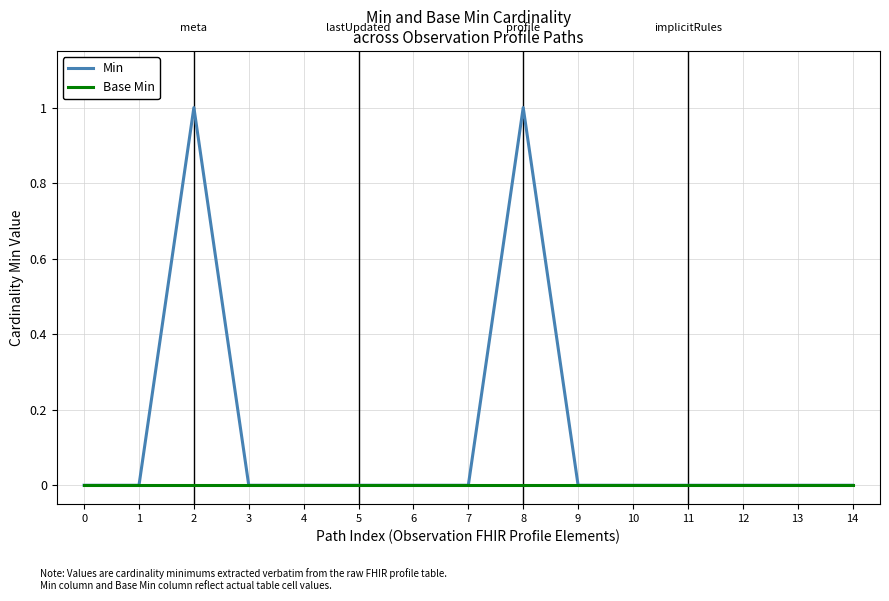

Which series has the widest spread of values?

Min